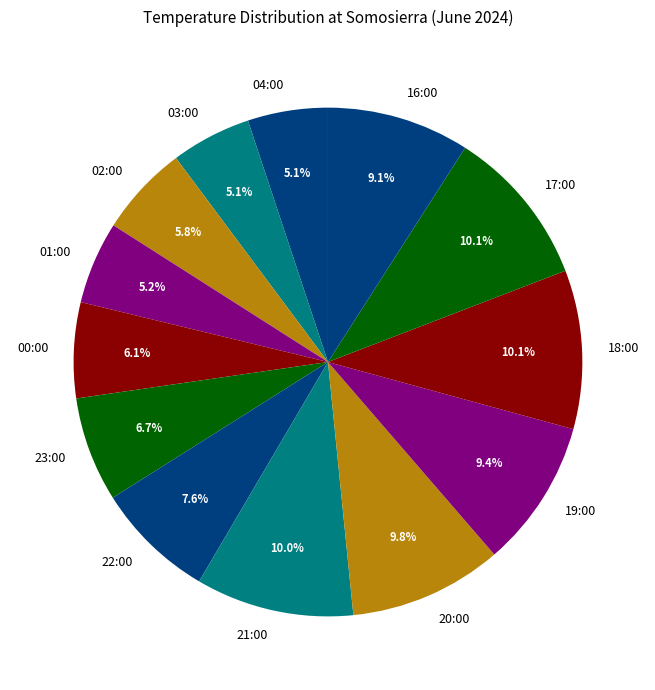

Count the number of slices in the pie.

13